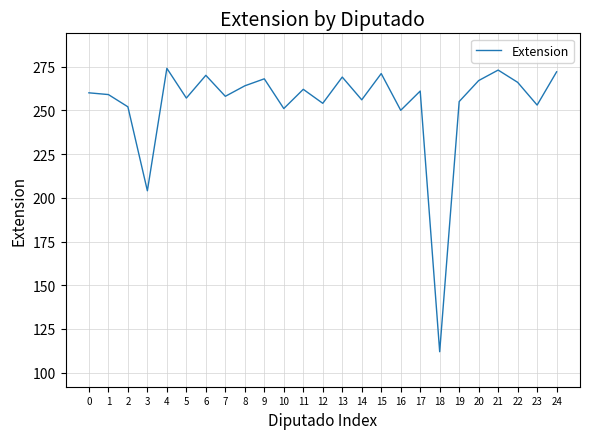

What is the minimum value shown in the chart?

112